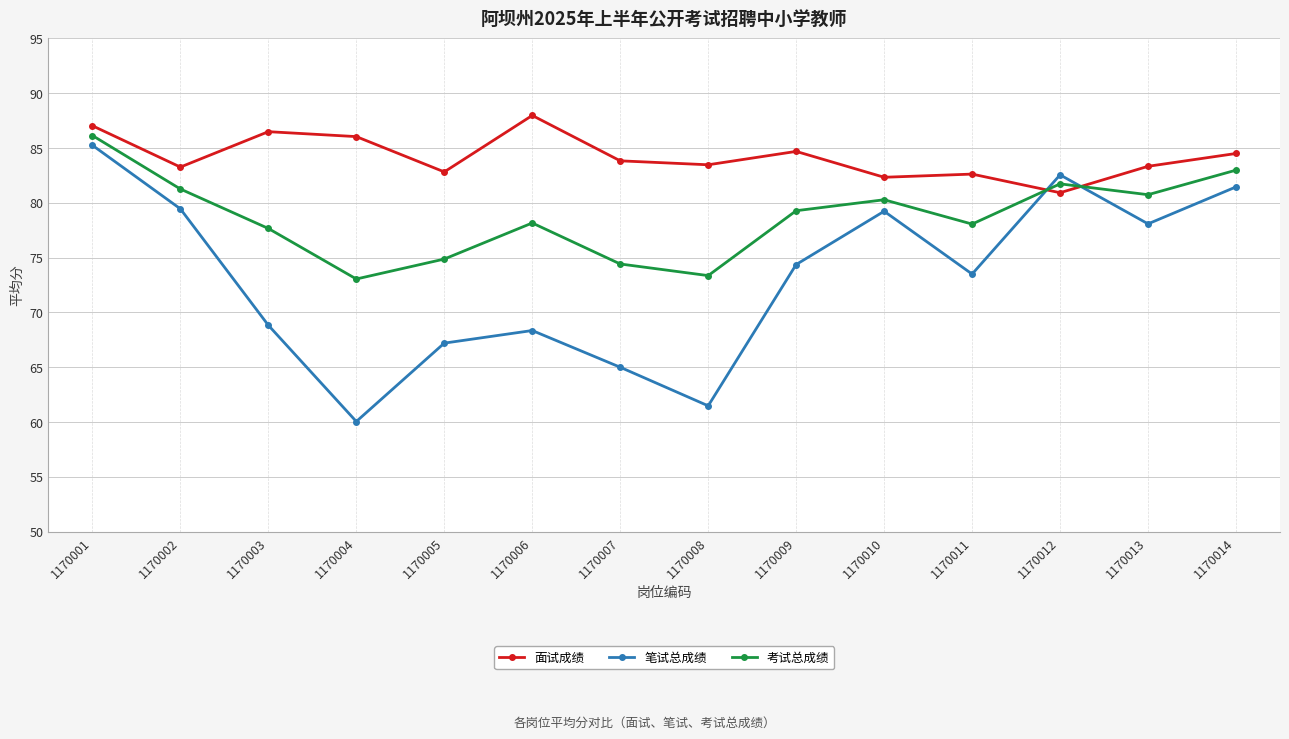

Where do 考试总成绩 and 笔试总成绩 first cross each other?

1170011 and 1170012